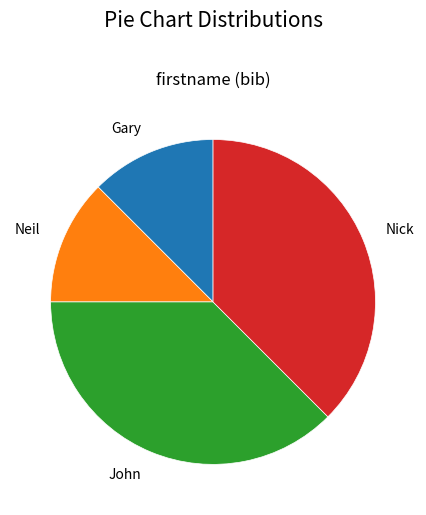

Is there a majority slice in this chart?

No